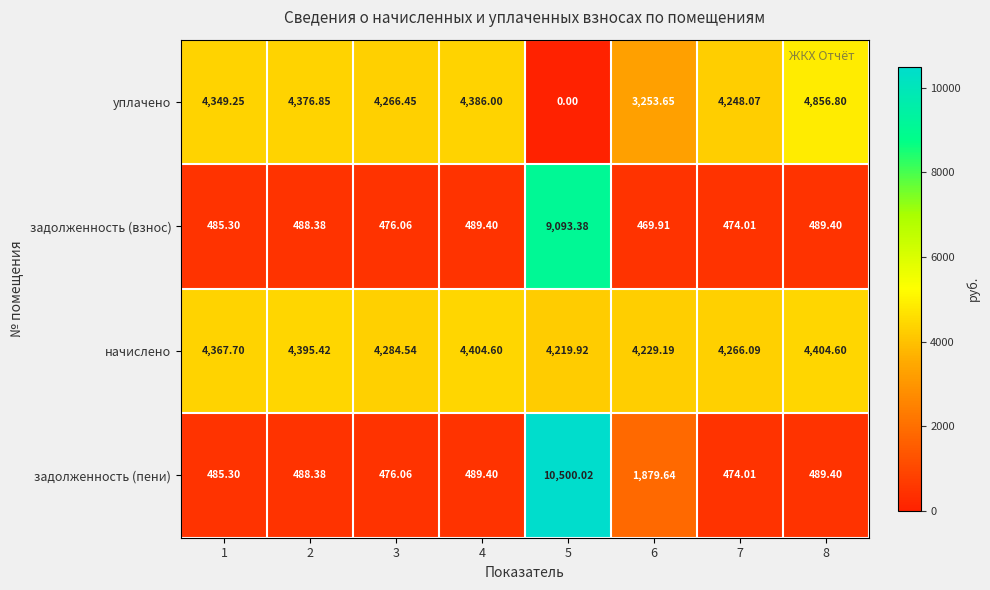

At which category does the chart reach its peak across all series?

5